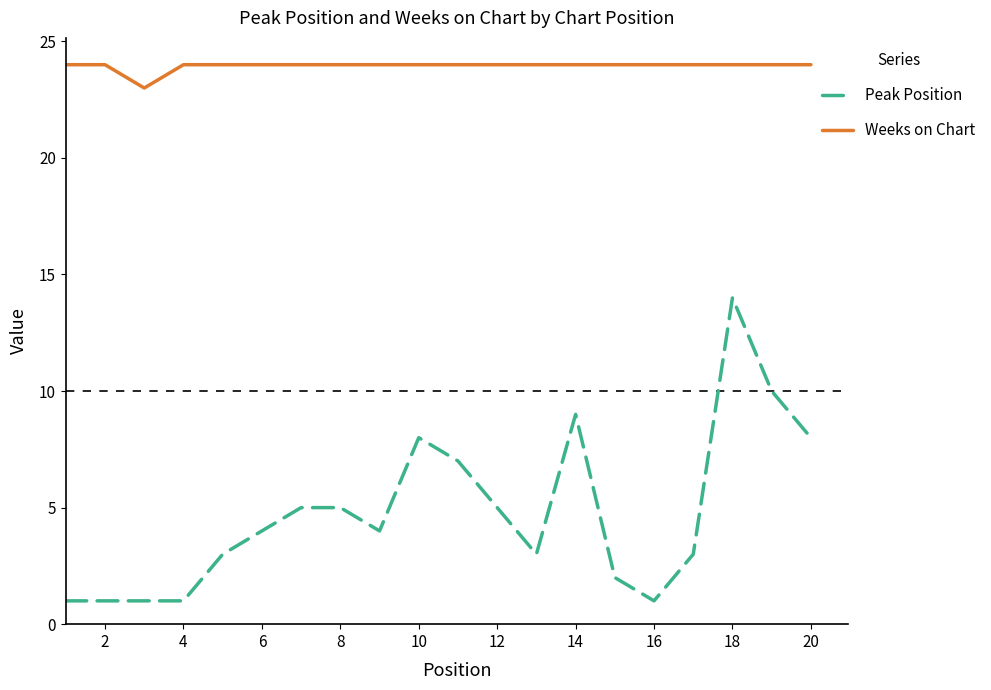

True or false: Peak Position and Weeks on Chart intersect in this chart.

False